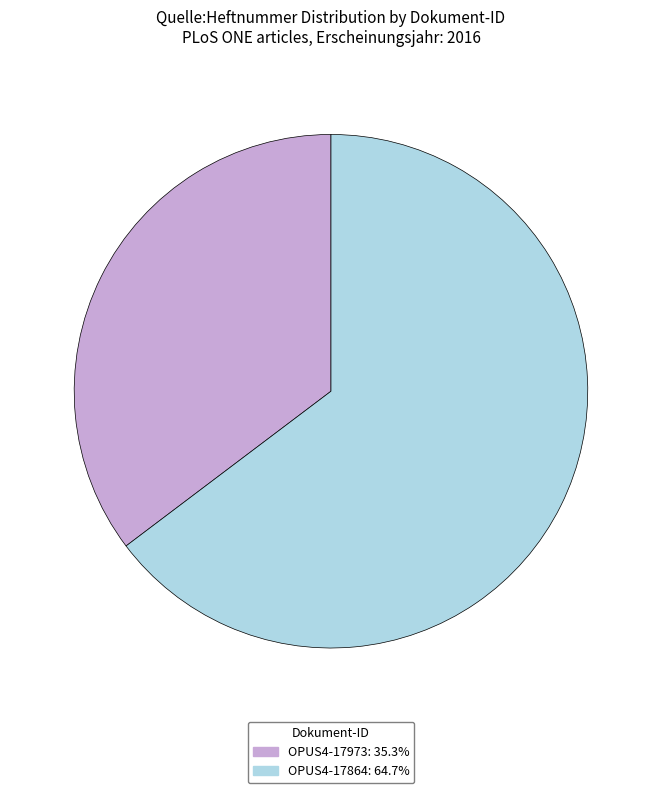

Is it true that OPUS4-17973 is 35% of the pie?

True